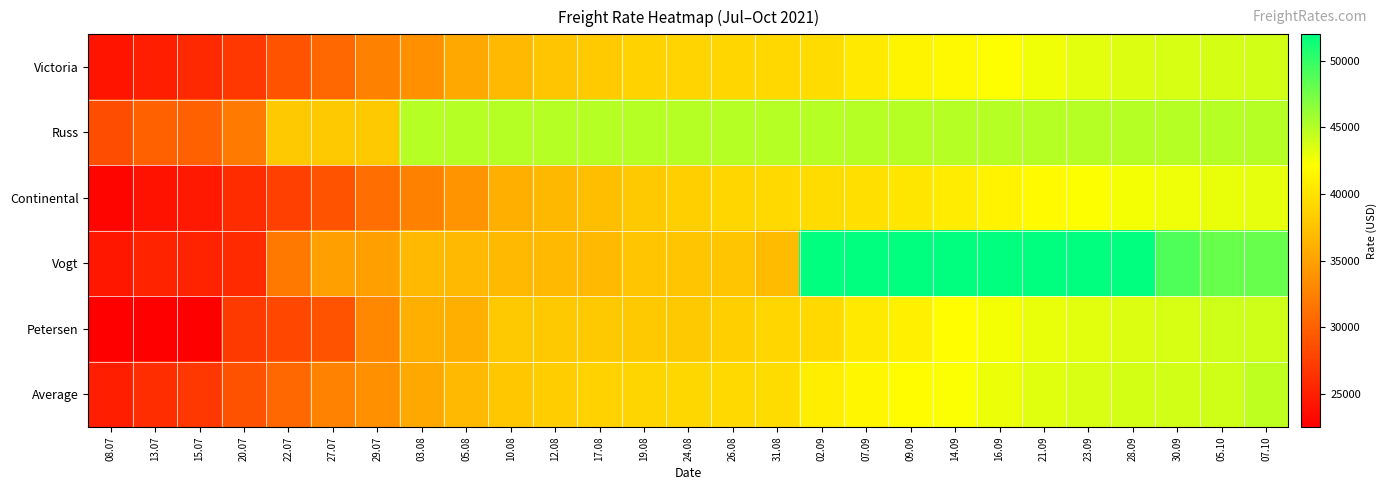

At 26.08, list the series in order from largest to smallest.

Russ, Average, Victoria, Continental, Petersen, Vogt